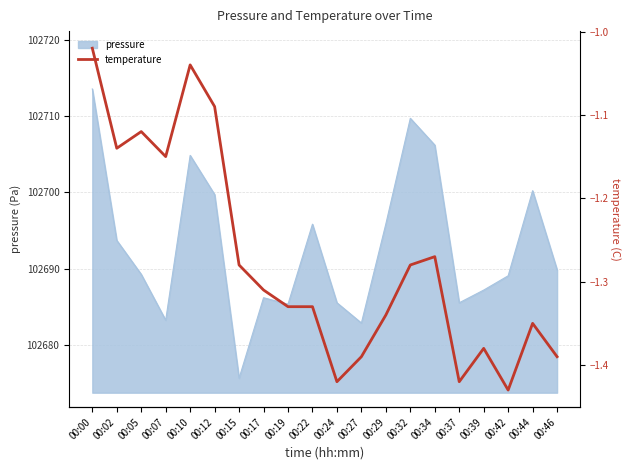

The value of pressure at 00:46 is 102689.9. True or false?

True